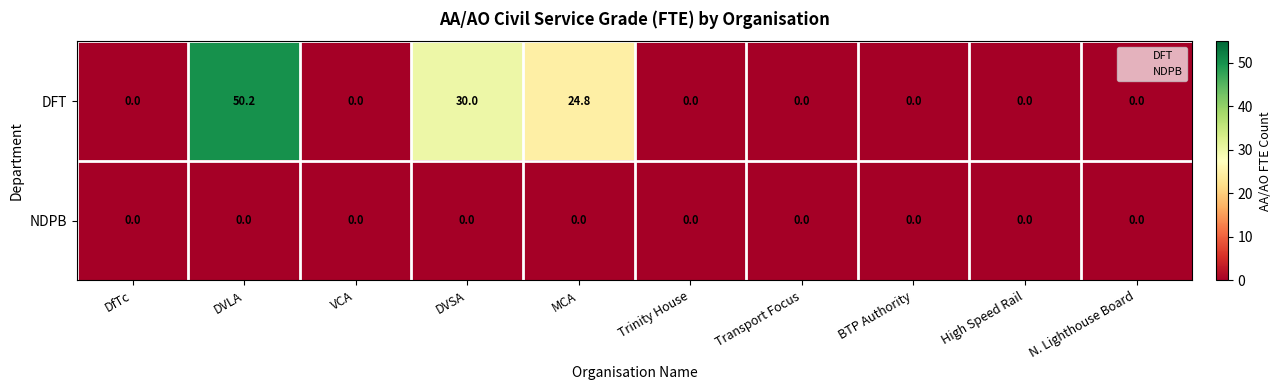

What is the sum of all DFT values?

105.0